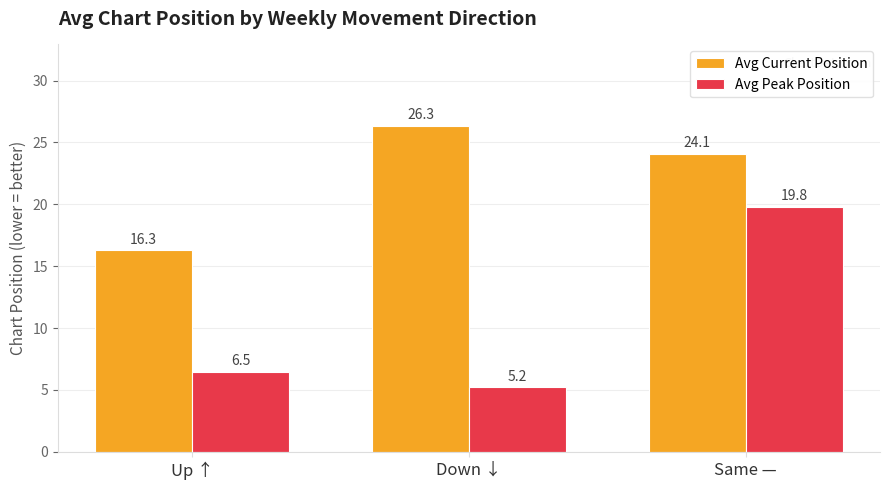

Reading right to left, extract all data points from this chart.

Avg Current Position: 24.1	26.3	16.3
Avg Peak Position: 19.8	5.2	6.5